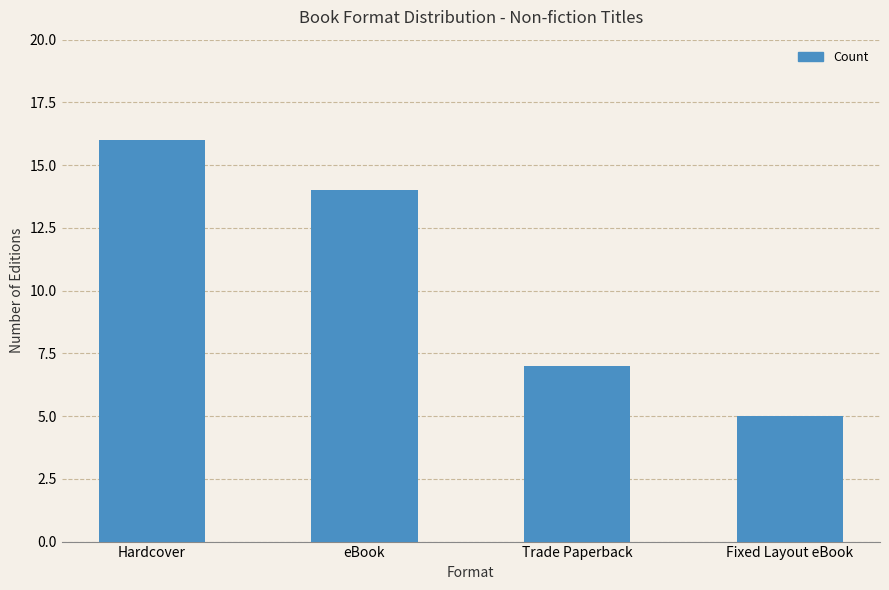

The chart shows a value of 1 at Fixed Layout eBook. True or false?

False